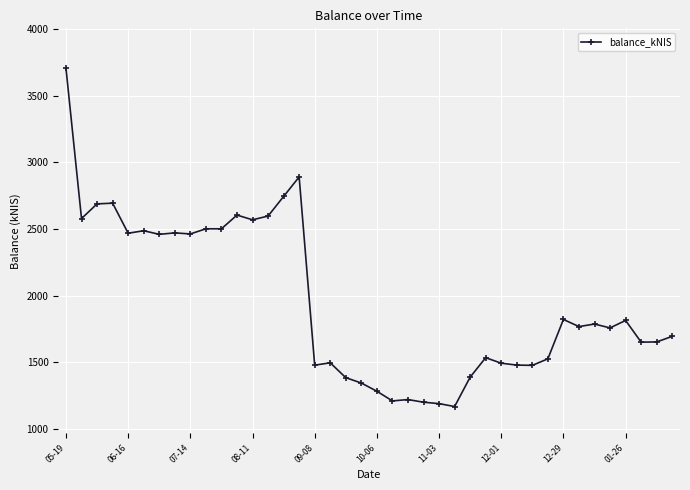

How many lines are shown in the chart?

1